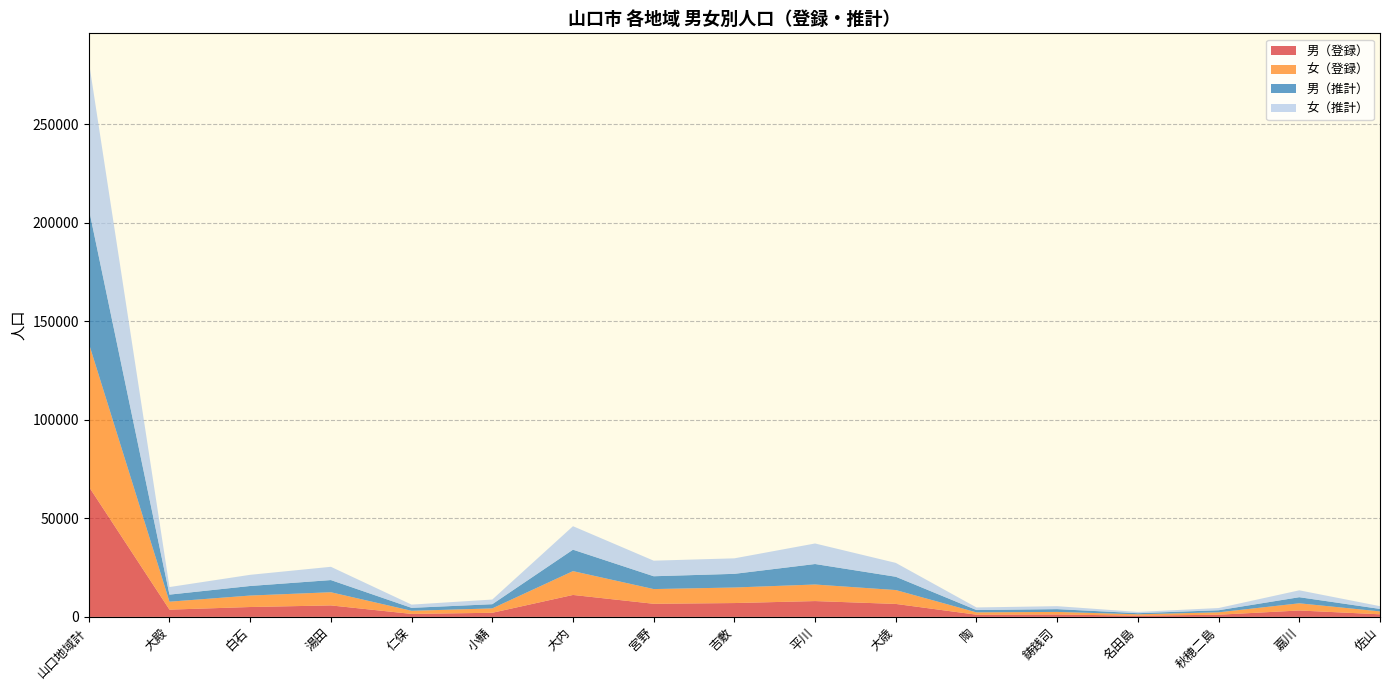

Reading left to right, extract all data points from this chart.

男（登録）: 66127	3680	5009	5824	1510	2087	11133	6651	7021	8026	6578	1110	1222	612	1103	3248	1313
女（登録）: 72737	4031	5820	6680	1582	2221	12081	7463	7887	8403	7036	1189	1301	703	1220	3645	1475
男（推計）: 68242	3587	4848	6176	1494	2131	10880	6505	6931	10394	6750	1176	1417	560	1045	3096	1252
女（推計）: 74839	3839	5670	6731	1639	2361	11913	7902	7866	10418	7031	1312	1499	640	1129	3492	1397